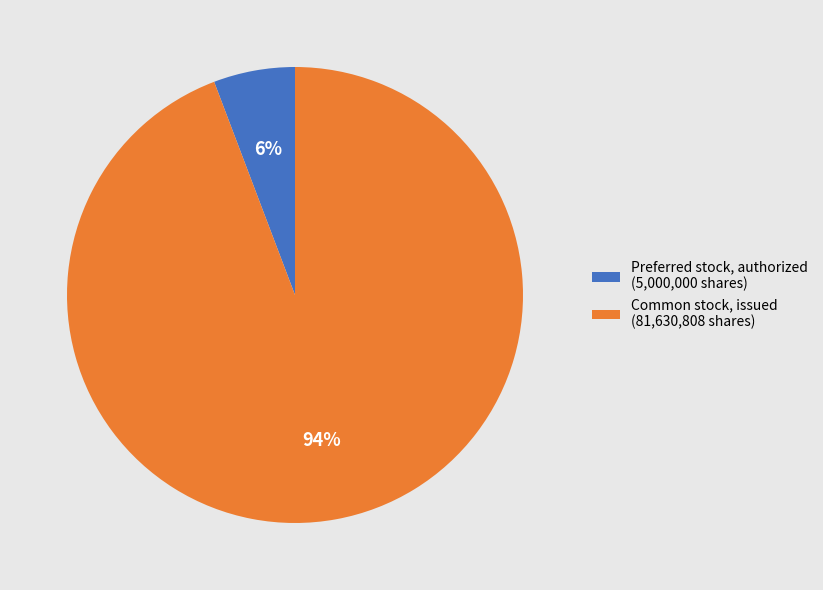

Which category has the smallest portion of the pie?

Preferred stock, authorized (5,000,000 shares)